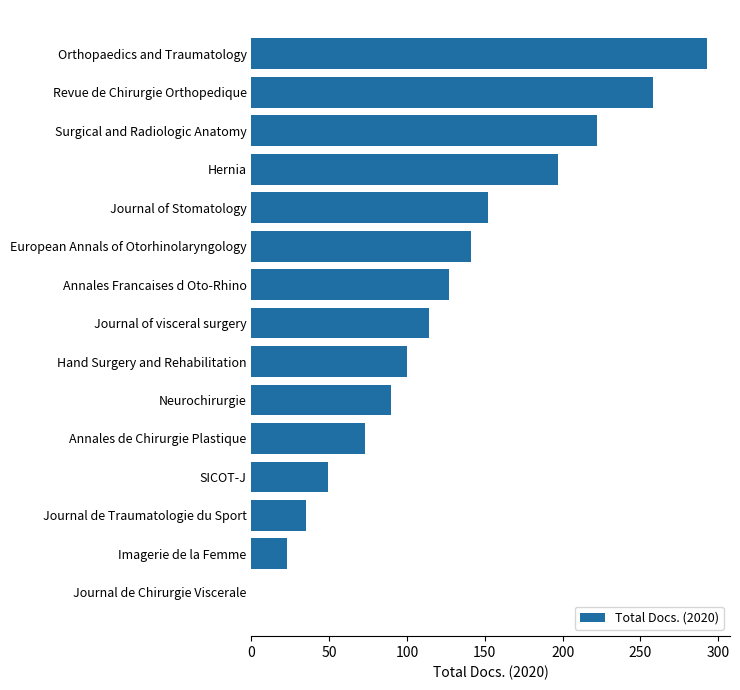

True or false: the data shows 164 at Orthopaedics and Traumatology.

False